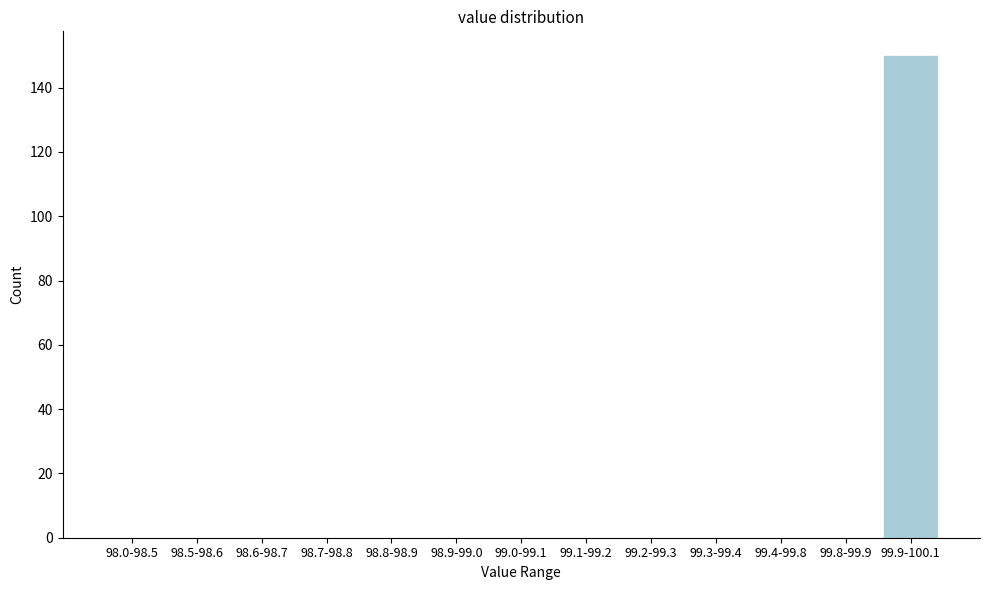

Reading left to right, transcribe all the data shown in this chart.

98.0-98.5=0	98.5-98.6=0	98.6-98.7=0	98.7-98.8=0	98.8-98.9=0	98.9-99.0=0	99.0-99.1=0	99.1-99.2=0	99.2-99.3=0	99.3-99.4=0	99.4-99.8=0	99.8-99.9=0	99.9-100.1=150